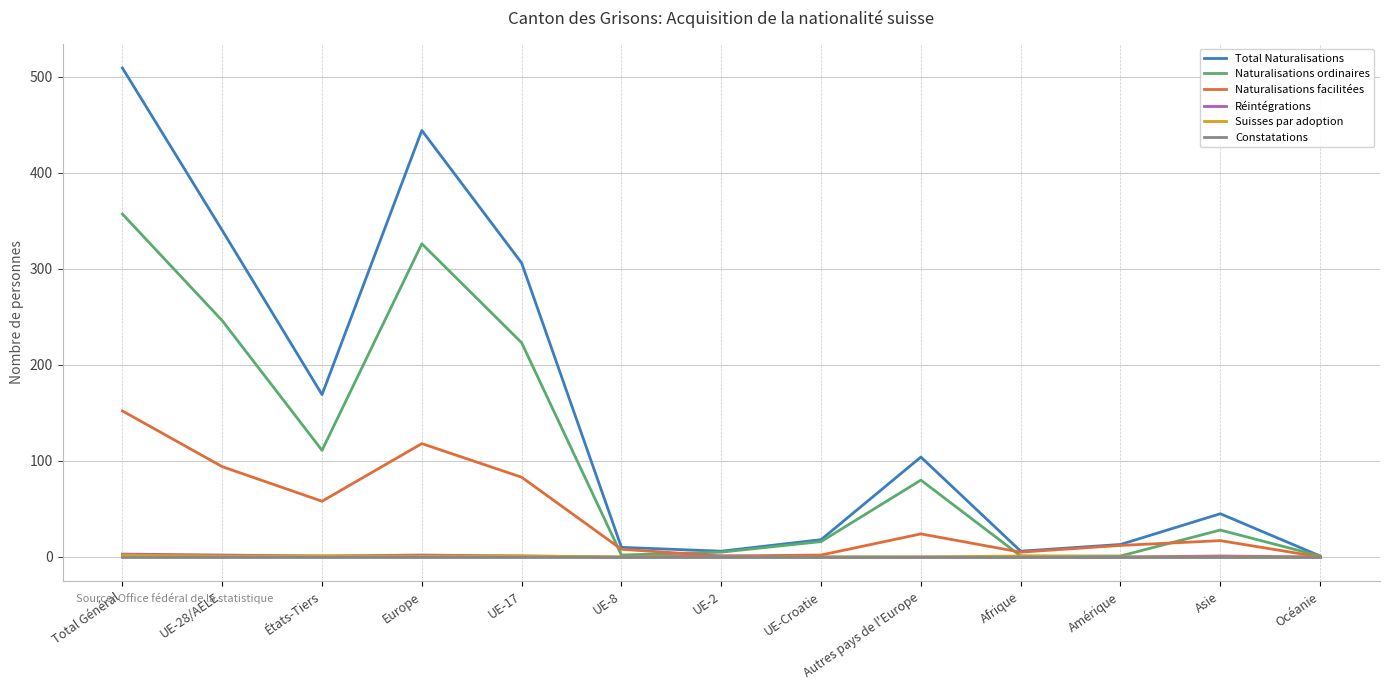

Between Total Général and Autres pays de l'Europe, which series saw the biggest shift?

Total Naturalisations